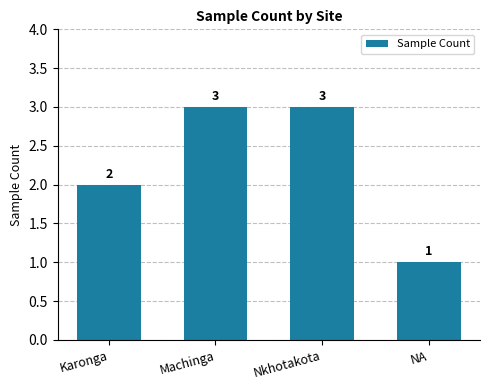

What is the sum of the values at NA and Nkhotakota?

4